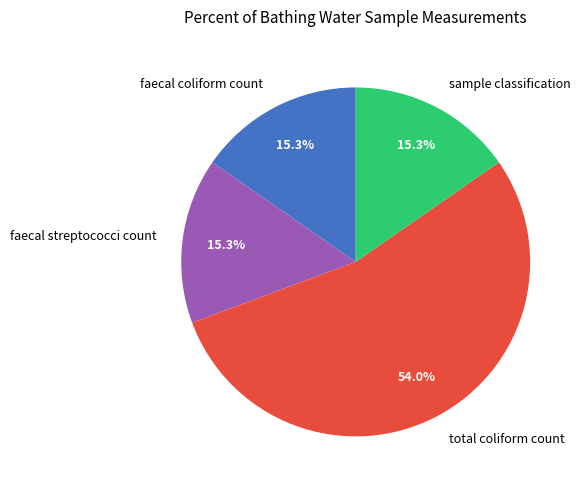

How many slices are in this pie chart?

4